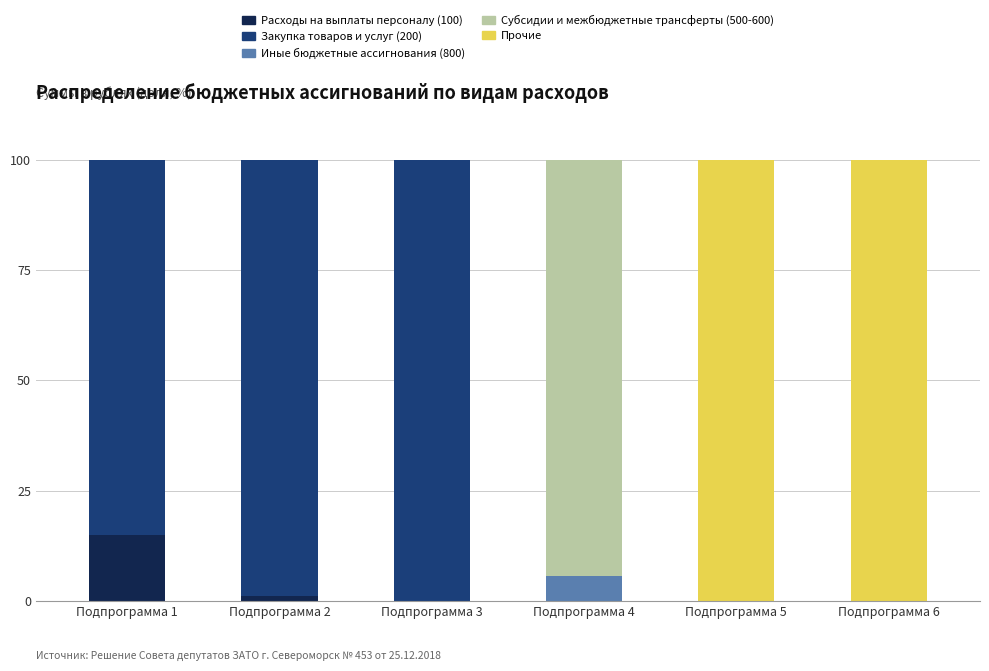

How many distinct data groups are displayed?

5